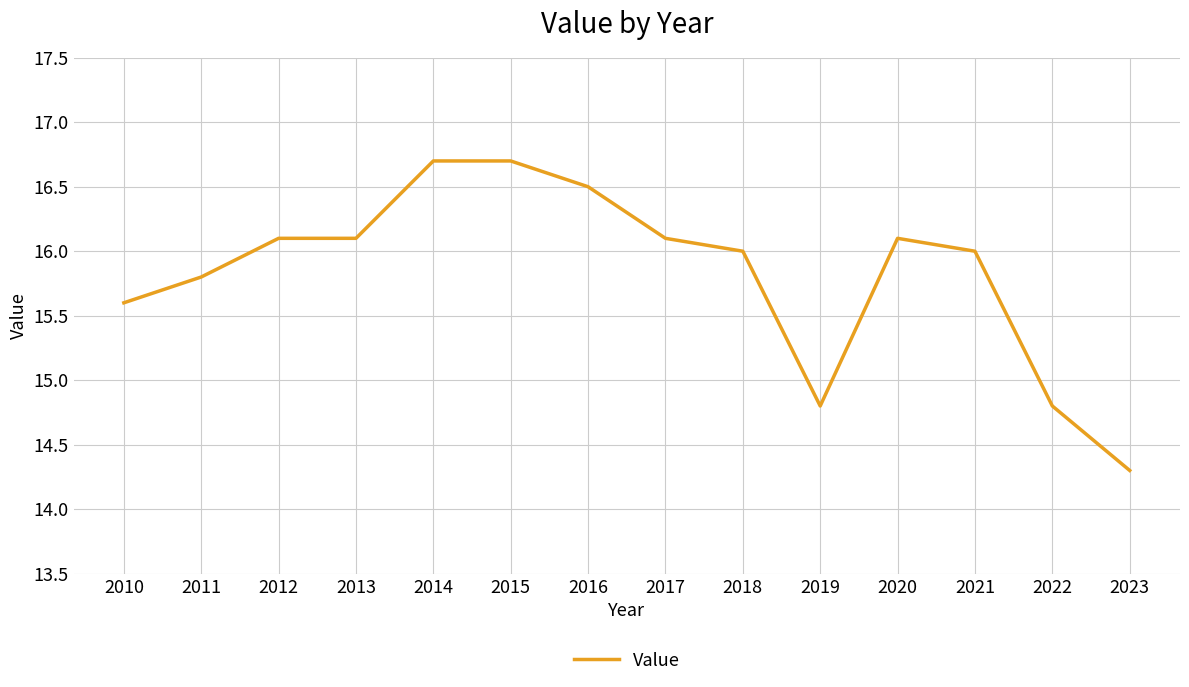

At which category does the chart reach its minimum across all series?

2023